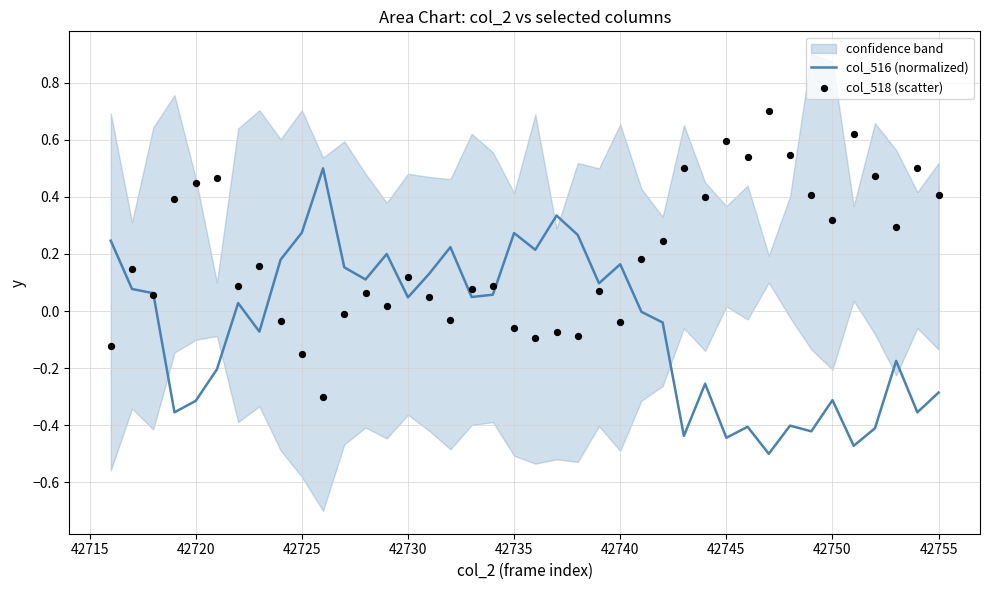

At how many categories does at least one series exceed 0?

40